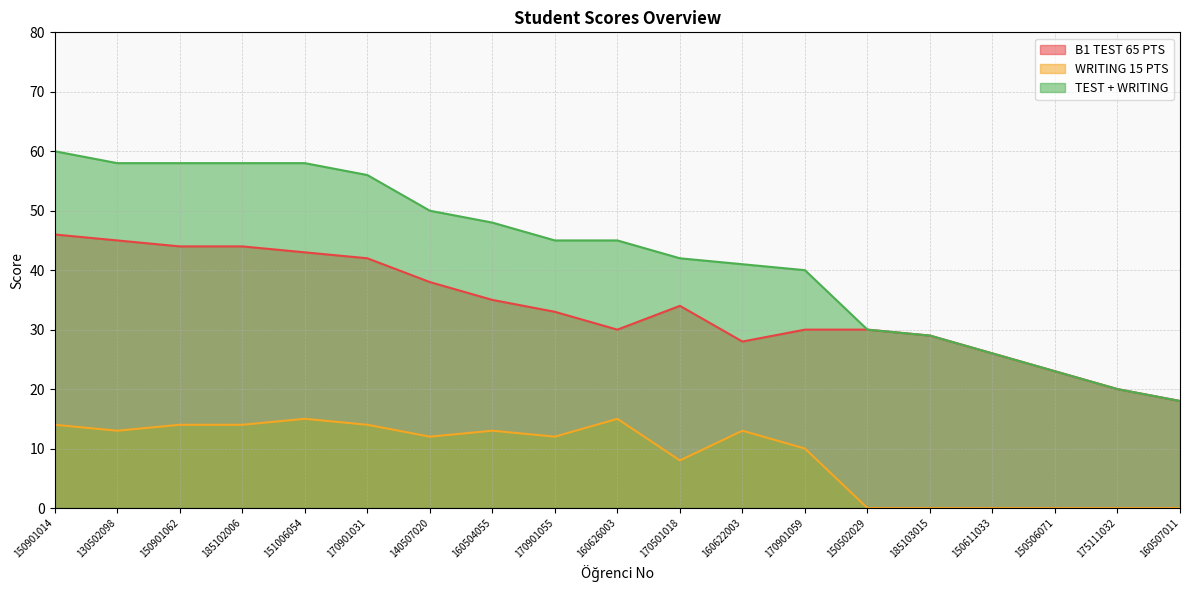

What is the difference between the highest and lowest values at 130502098?

45